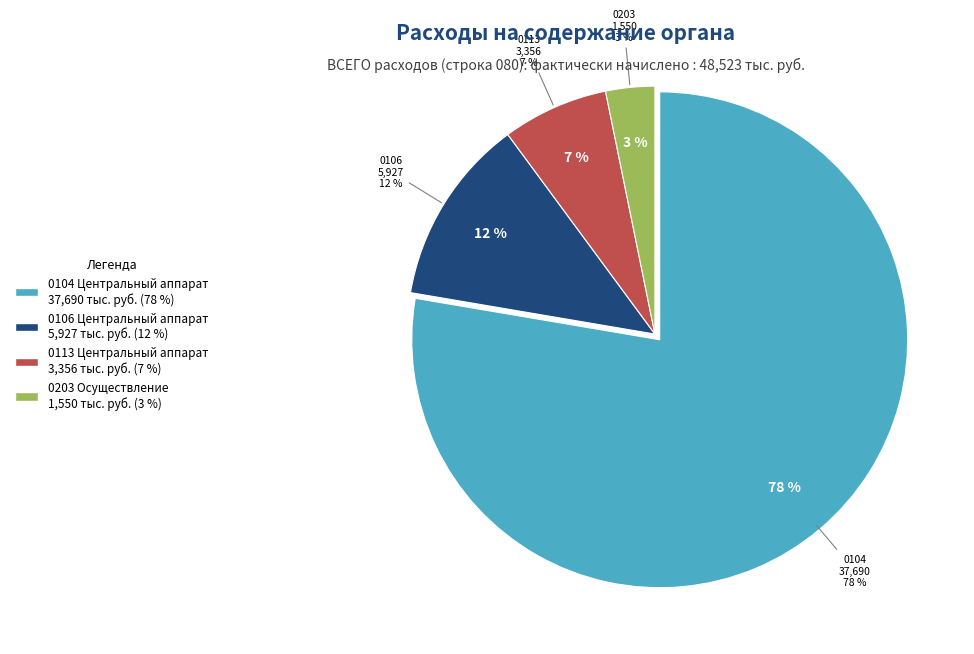

Which category has the smallest portion of the pie?

0203 Осуществление